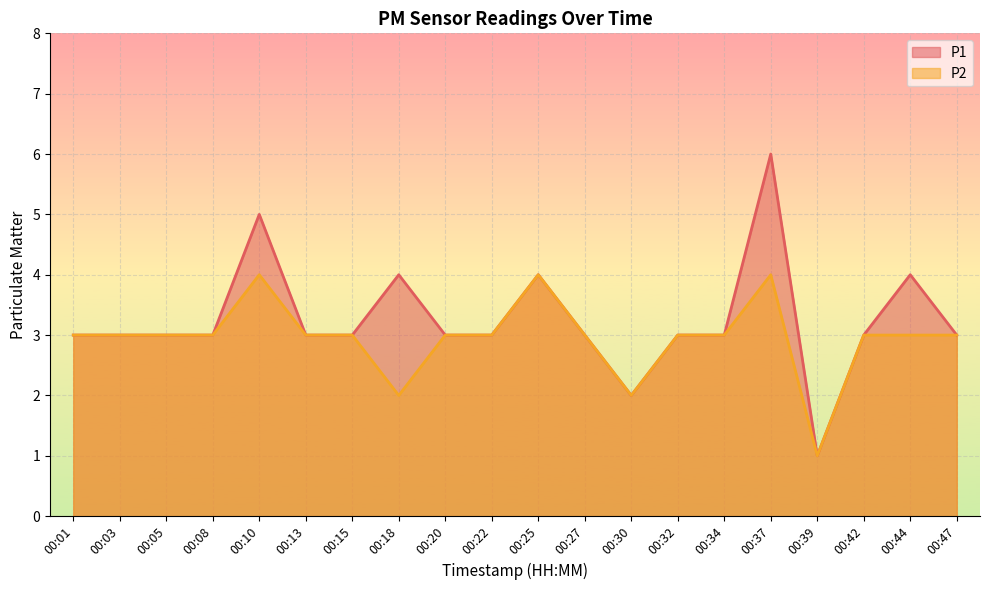

The P2 series shows 3 at 00:32. True or false?

True